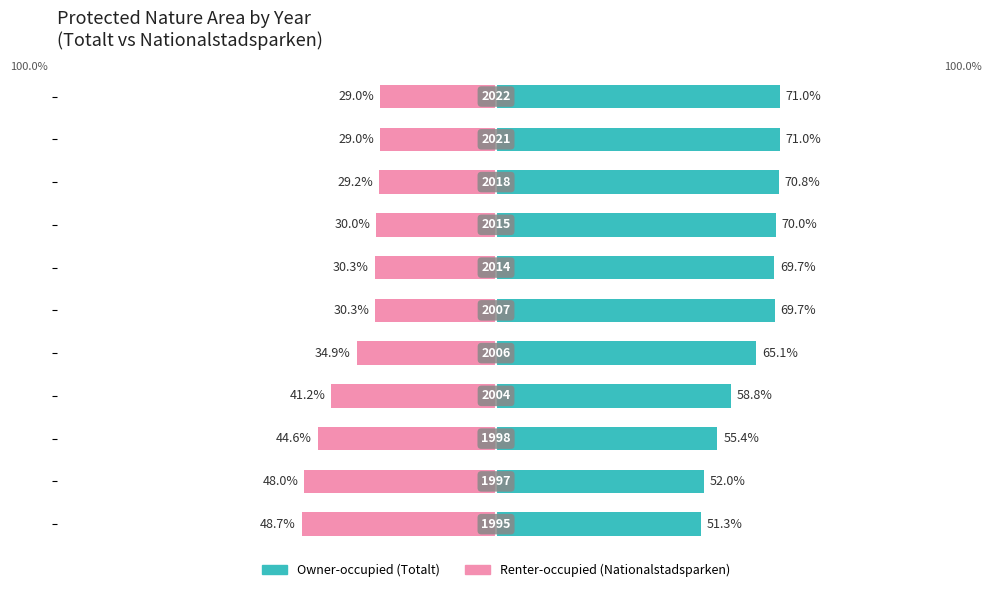

Does the chart contain stacked bars?

No